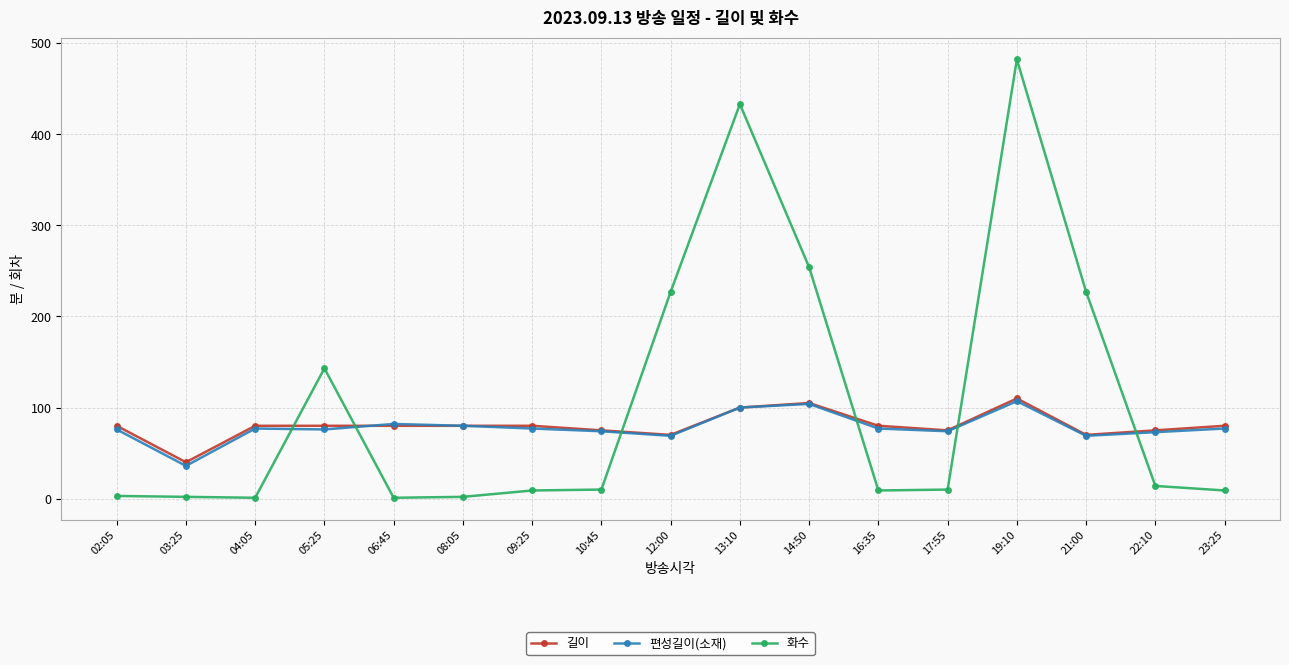

Is it true that 화수 equals 2 at 03:25?

True